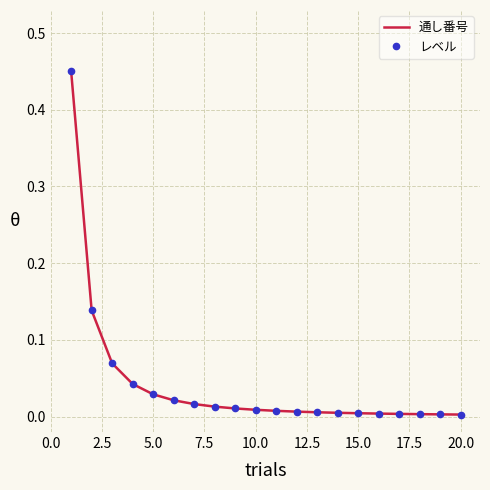

What is the sum of all レベル values?

0.8